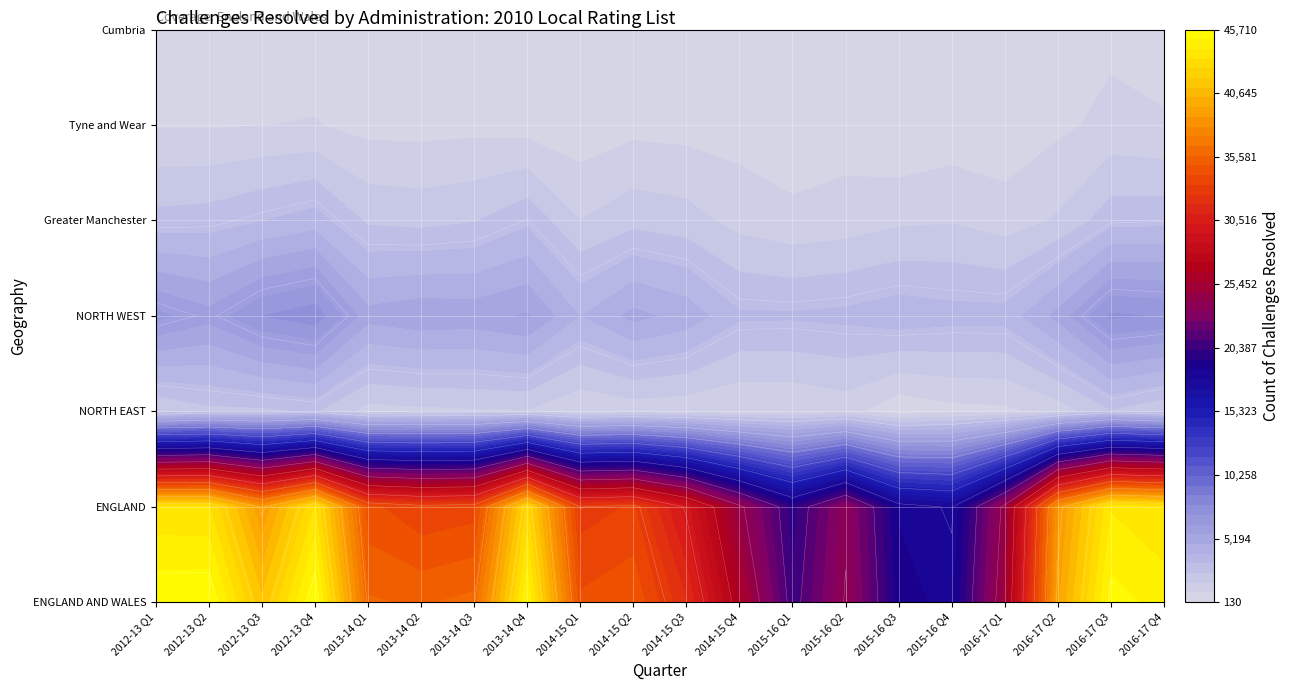

What is the spread (max minus min) of values at 2014-15 Q2?

34450